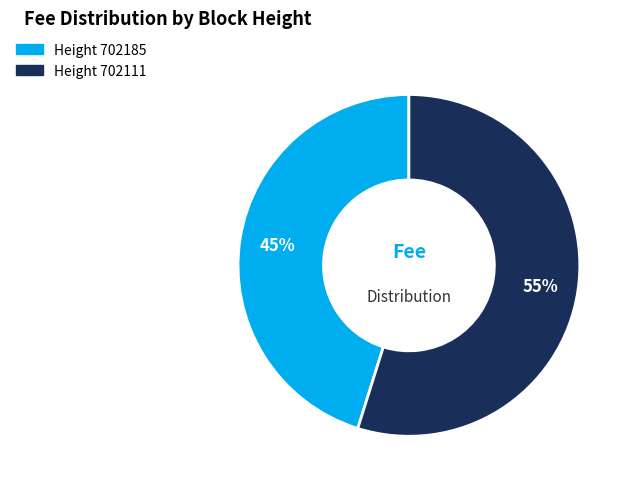

How many slices are in this pie chart?

2